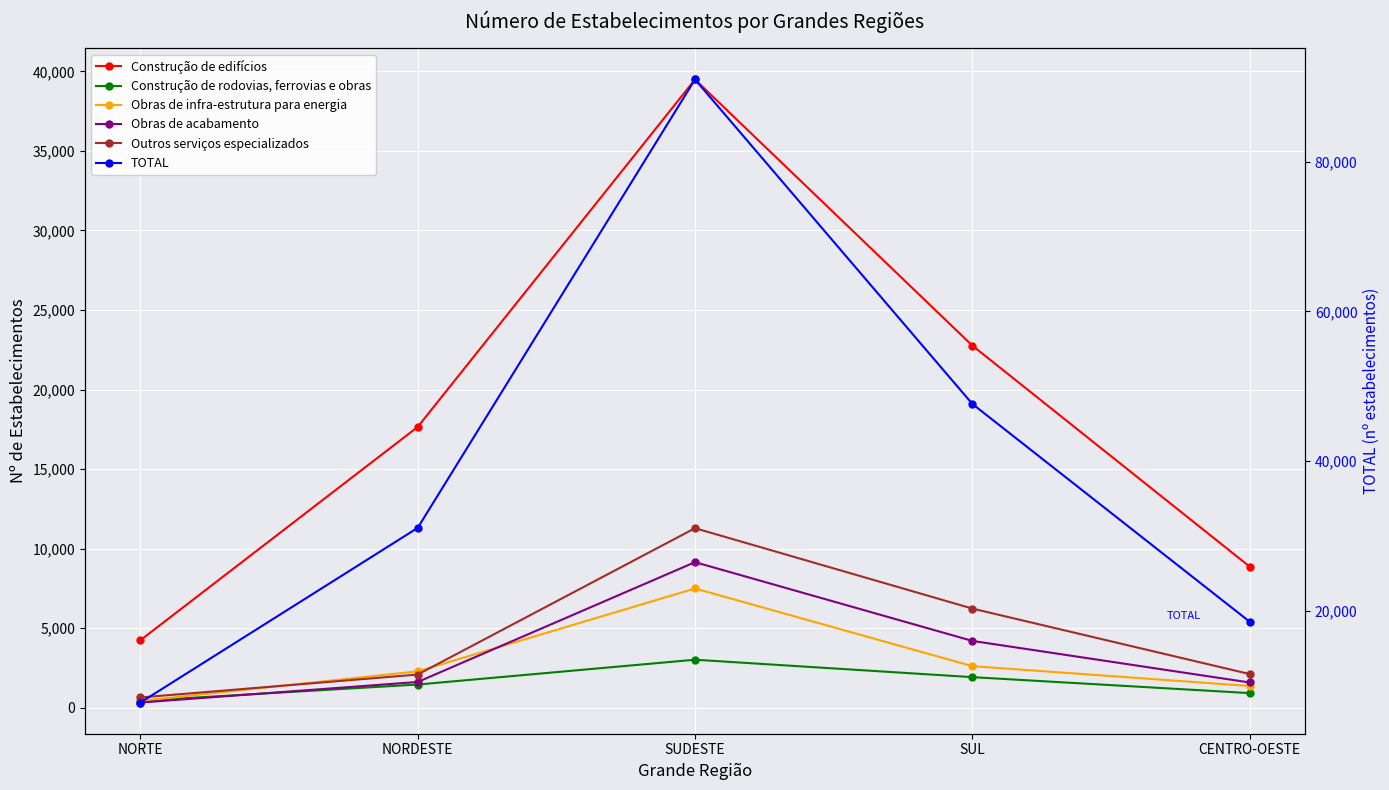

At how many categories does at least one series exceed 68339?

1